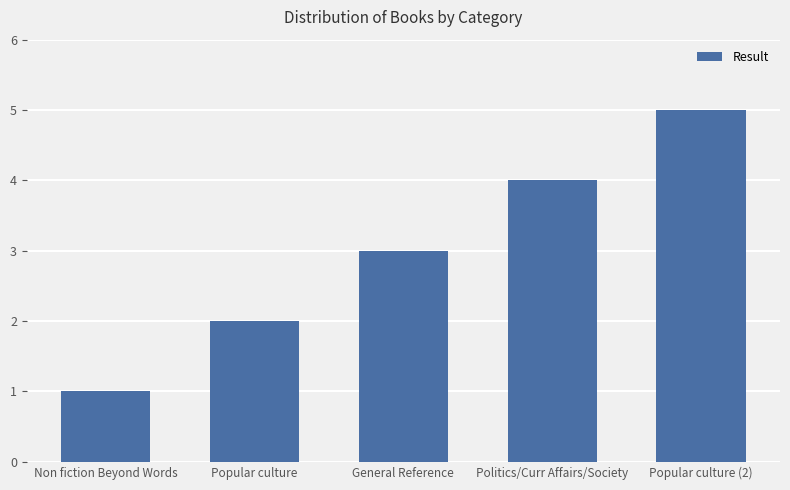

Which label corresponds to the smallest value in the chart?

Non fiction Beyond Words